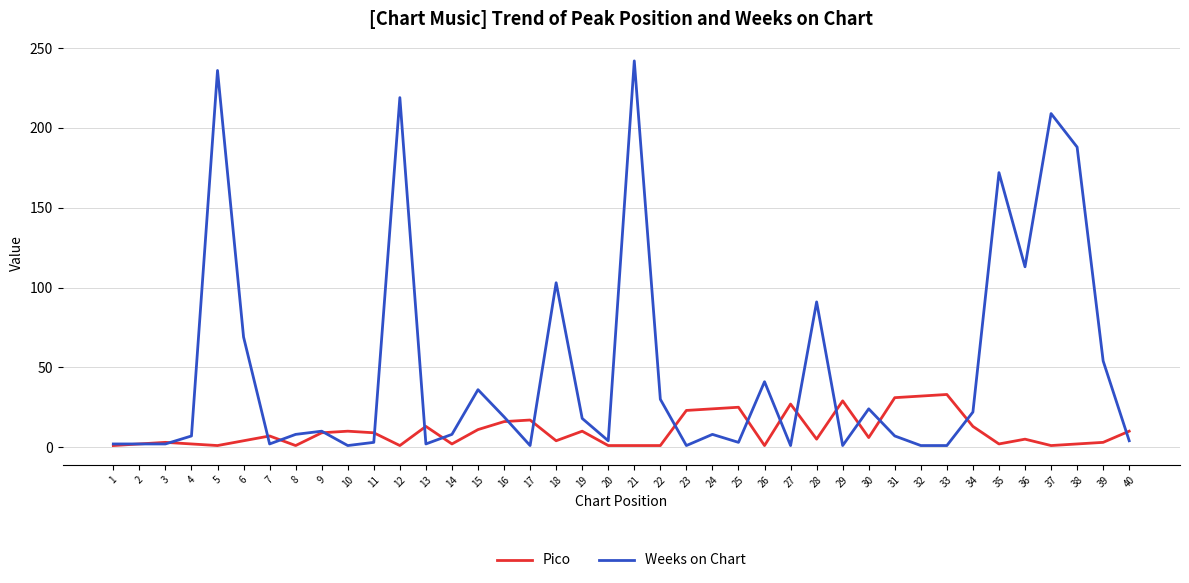

True or false: Weeks on Chart has a value of 19 at 16.

True